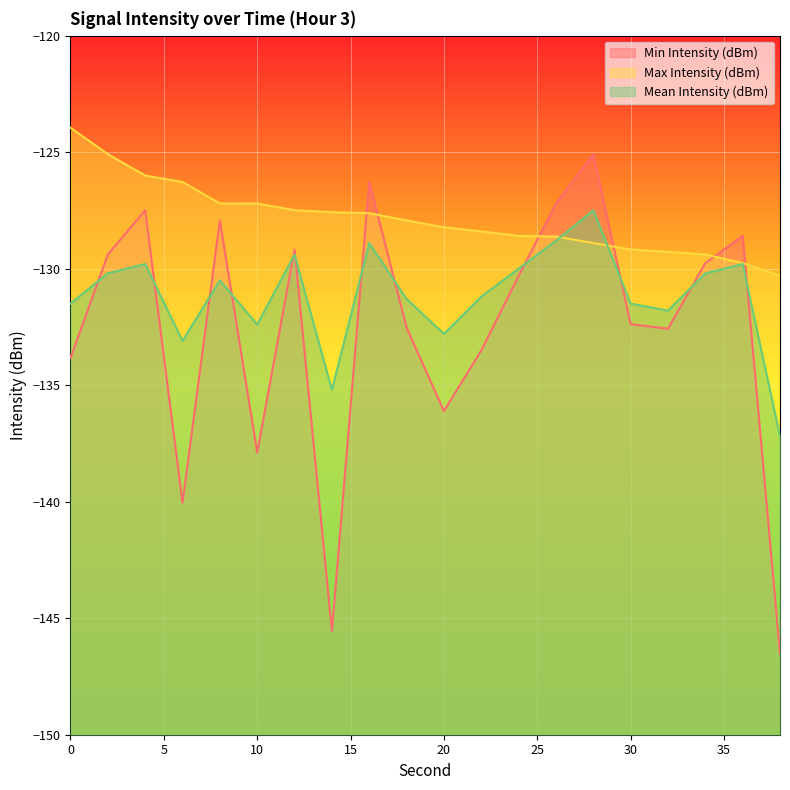

Reading right to left, transcribe all the data shown in this chart.

Min Intensity (dBm): 38=-146.5	36=-128.6	34=-129.8	32=-132.6	30=-132.4	28=-125.1	26=-127.2	24=-130.3	22=-133.5	20=-136.1	18=-132.5	16=-126.3	14=-145.6	12=-129.2	10=-137.9	8=-127.9	6=-140.0	4=-127.5	2=-129.4	0=-133.8
Max Intensity (dBm): 38=-130.3	36=-129.8	34=-129.4	32=-129.3	30=-129.2	28=-128.9	26=-128.6	24=-128.6	22=-128.4	20=-128.2	18=-127.9	16=-127.6	14=-127.6	12=-127.5	10=-127.2	8=-127.2	6=-126.3	4=-126.0	2=-125.1	0=-124.0
Mean Intensity (dBm): 38=-137.2	36=-129.8	34=-130.2	32=-131.8	30=-131.5	28=-127.5	26=-128.8	24=-130.0	22=-131.2	20=-132.8	18=-131.3	16=-128.9	14=-135.2	12=-129.4	10=-132.4	8=-130.5	6=-133.1	4=-129.8	2=-130.2	0=-131.5